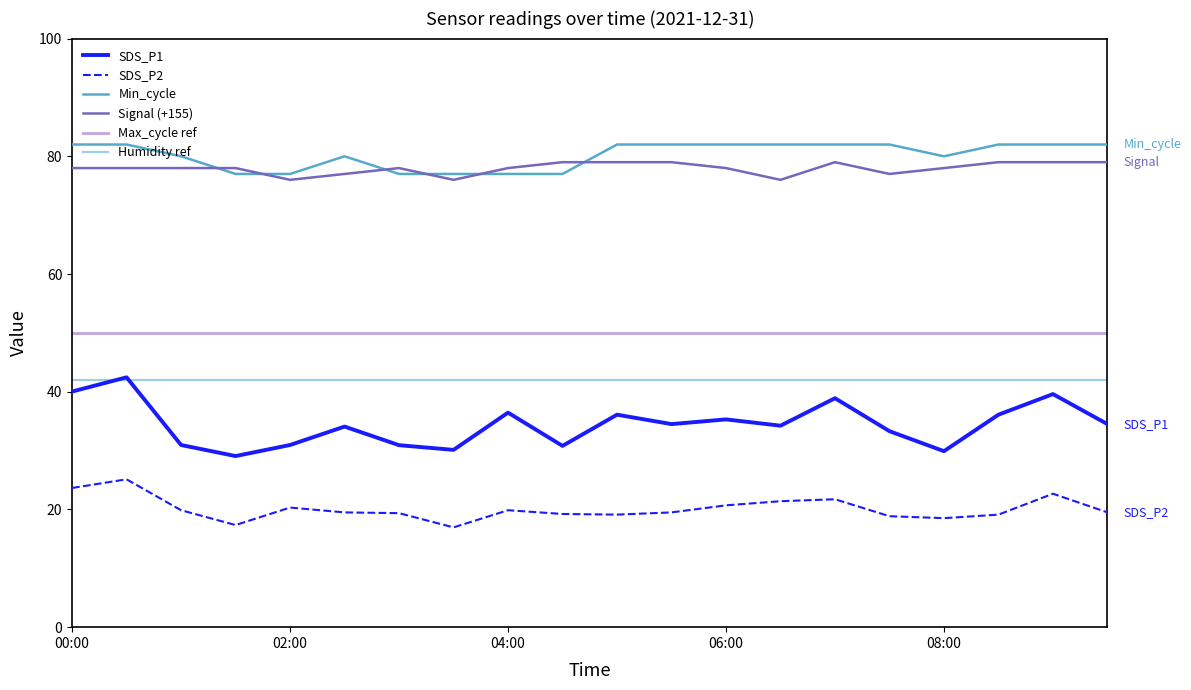

What is the sum of all Min_cycle values?

1604.0